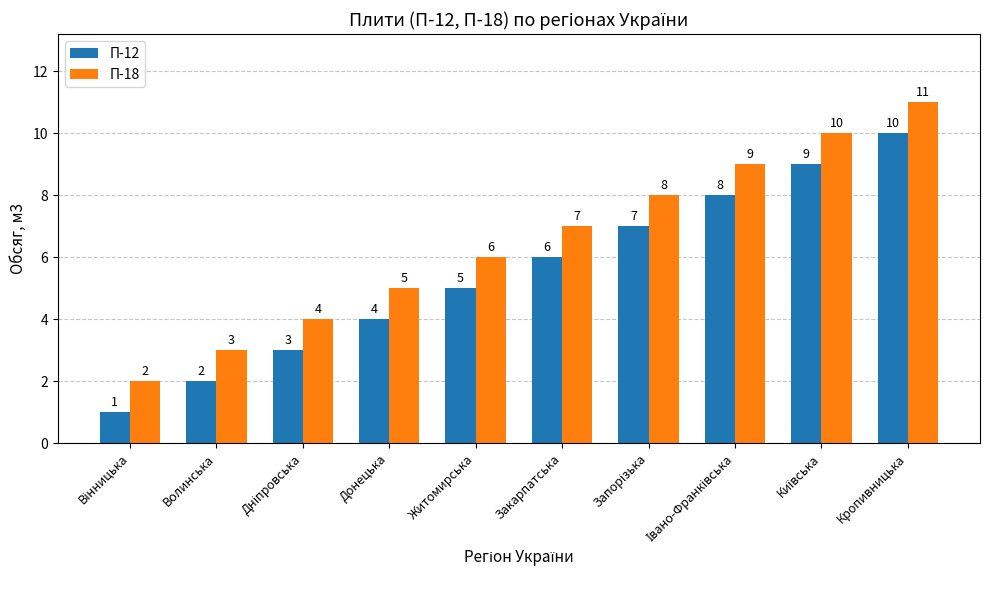

How many bars are there in each group?

2